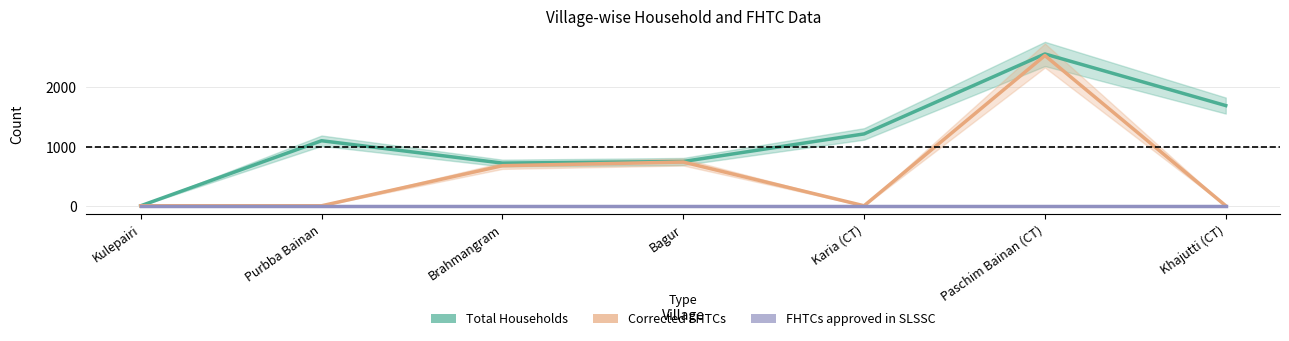

What is the label of the 6th point from the left?

Paschim Bainan (CT)